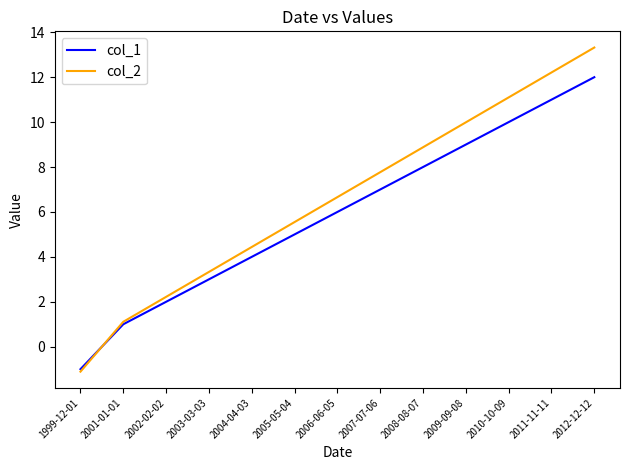

Rank the series by their average value, from highest to lowest.

col_2, col_1